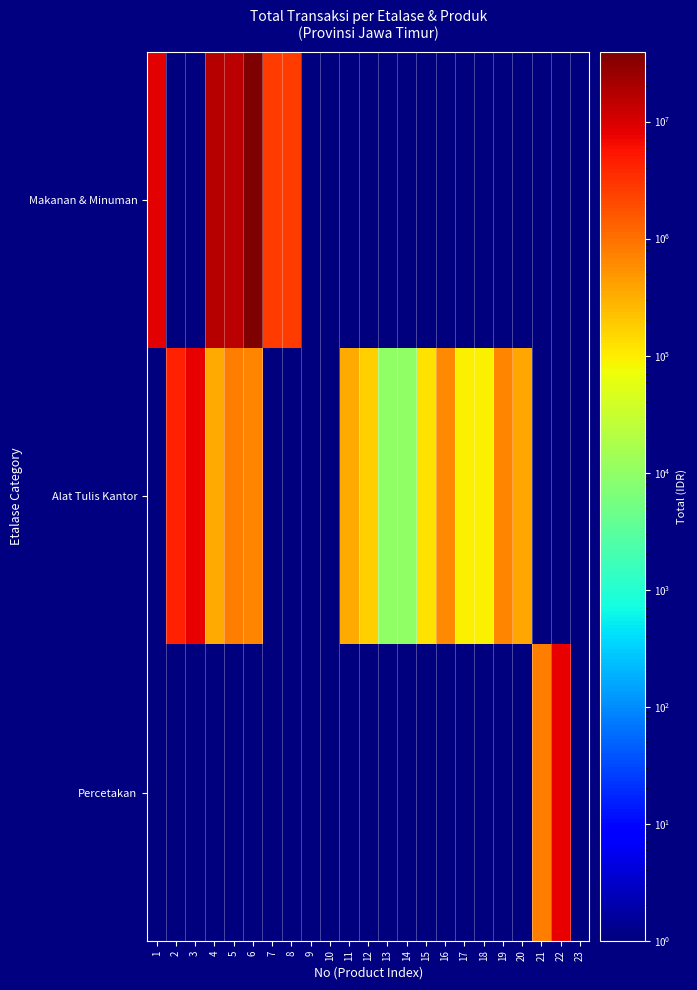

Reading left to right, what are all the values shown in this chart?

Makanan & Minuman: 1=8400000	2=1	3=1	4=16372500	5=15697500	6=39500000	7=2574000	8=2700000	9=1	10=1	11=1	12=1	13=1	14=1	15=1	16=1	17=1	18=1	19=1	20=1	21=1	22=1	23=1
Alat Tulis Kantor: 1=1	2=4400000	3=7770000	4=350000	5=770000	6=660000	7=1	8=1	9=1	10=1	11=350000	12=168000	13=10000	14=10000	15=126000	16=630000	17=91000	18=91000	19=700000	20=360000	21=1	22=1	23=1
Percetakan: 1=1	2=1	3=1	4=1	5=1	6=1	7=1	8=1	9=1	10=1	11=1	12=1	13=1	14=1	15=1	16=1	17=1	18=1	19=1	20=1	21=777000	22=8000000	23=1